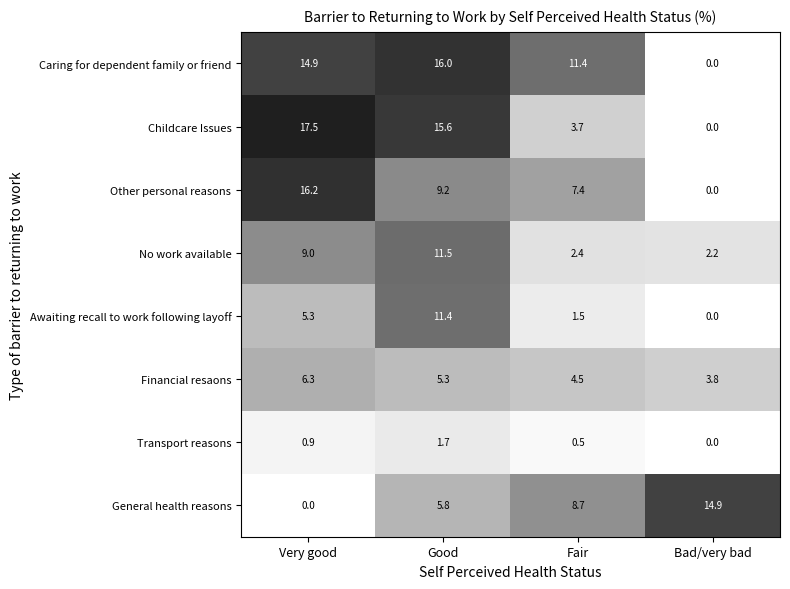

At how many categories does at least one series exceed 15?

2